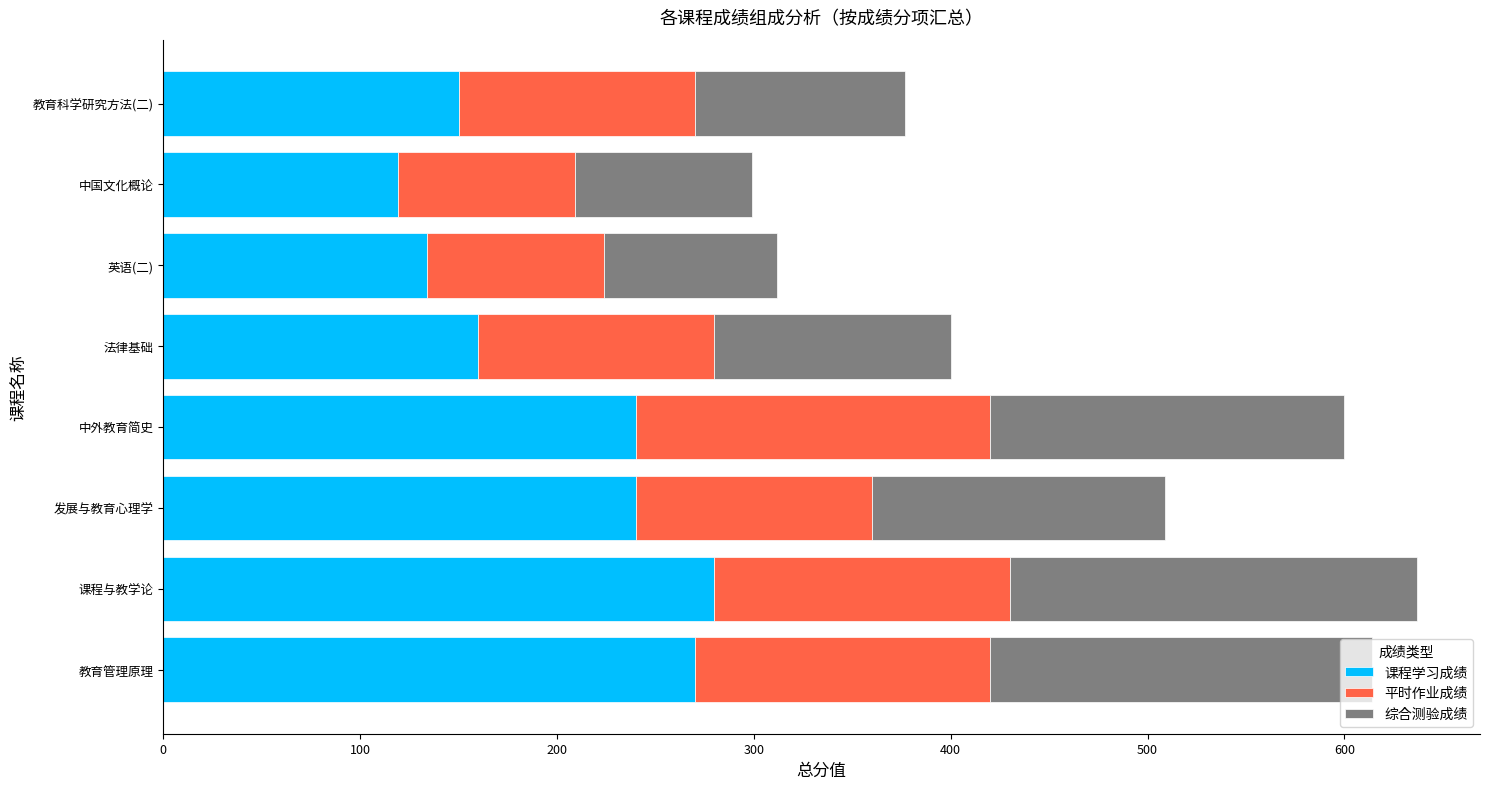

What is the difference between the maximum and minimum values in the 课程学习成绩 series?

161